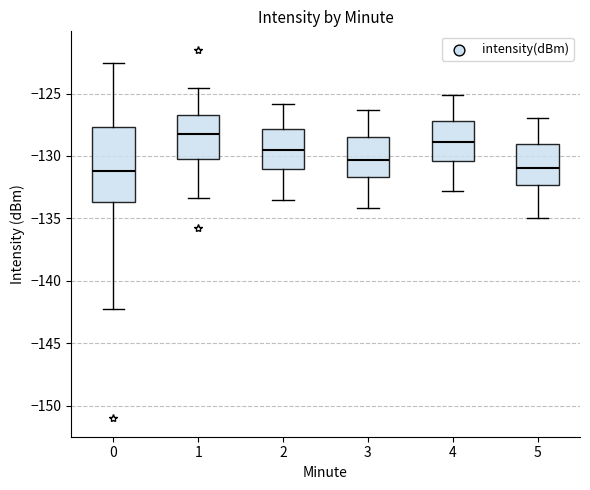

Comparing the boxes themselves (not the whiskers), which one is the tallest?

0